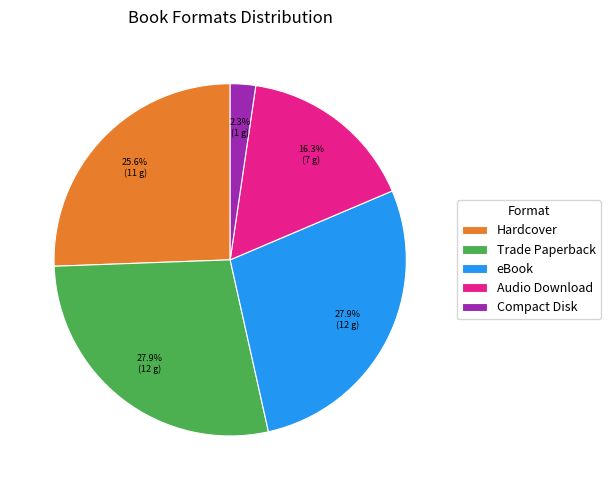

What portion of the pie excludes Compact Disk?

97.7%